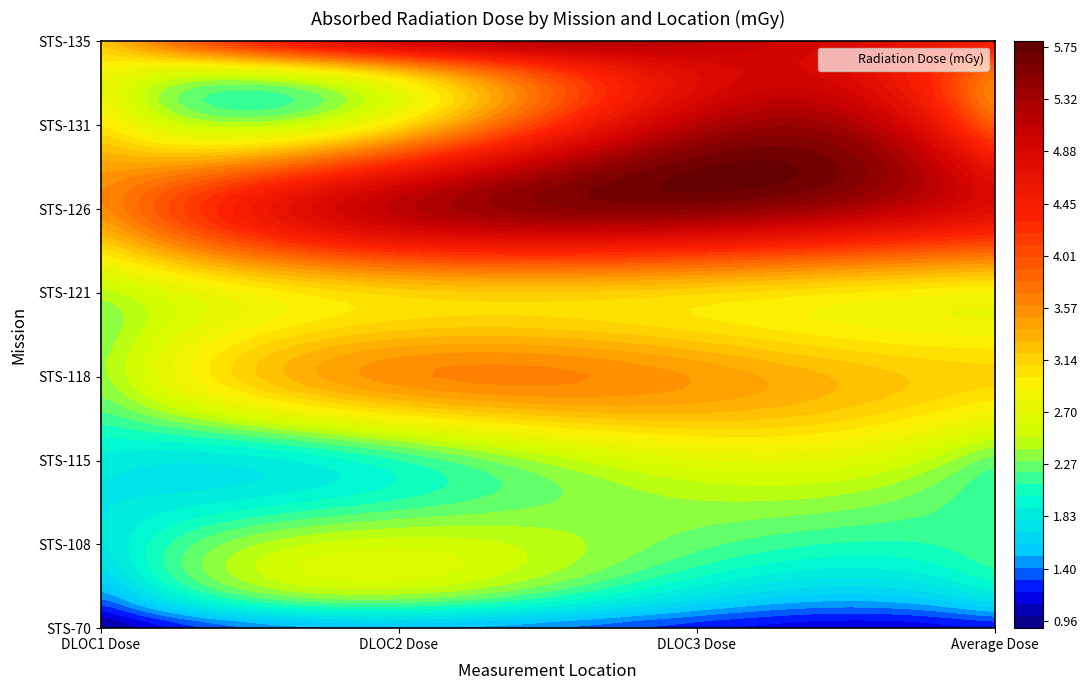

Rank the series by their maximum value, from highest to lowest.

STS-126, STS-135, STS-131, STS-118, STS-121, STS-115, STS-108, STS-70